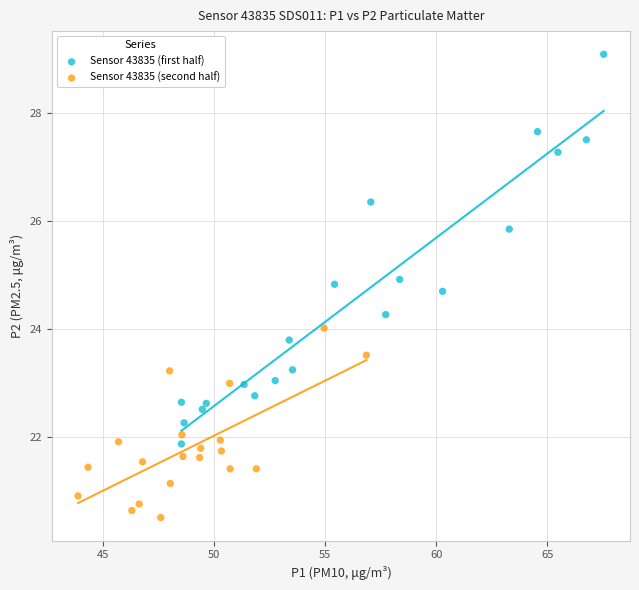

Which series contains the lowest Y value?

Sensor 43835 (second half)